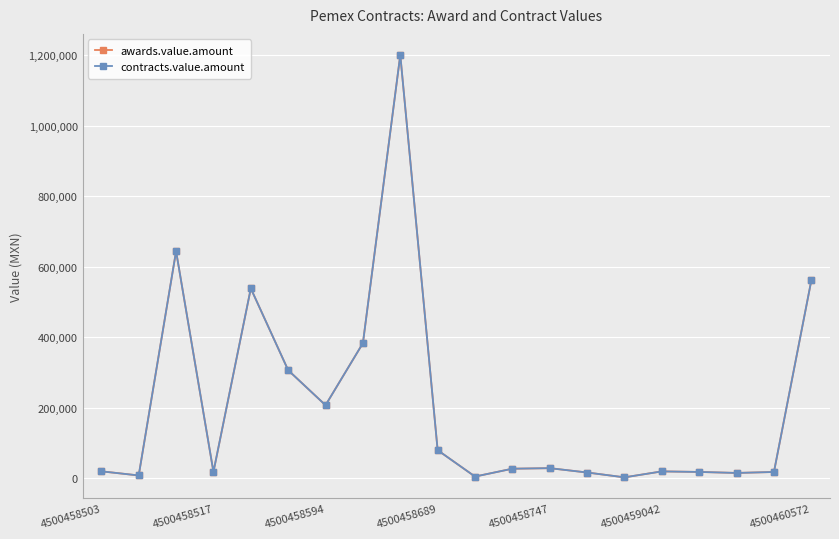

Is this an area chart (filled region under the line)?

No